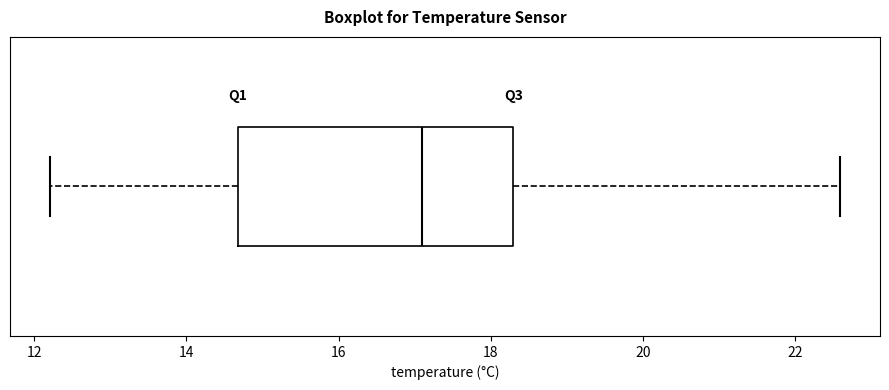

Read this box plot against the x-axis: the position of the median line, the range covered by the box, and the ends of both whiskers. The values are not printed on the chart, so give them approximately, as read against the axis.

median 17.2, box 14.6 to 18.4, whiskers 12.2 to 22.6